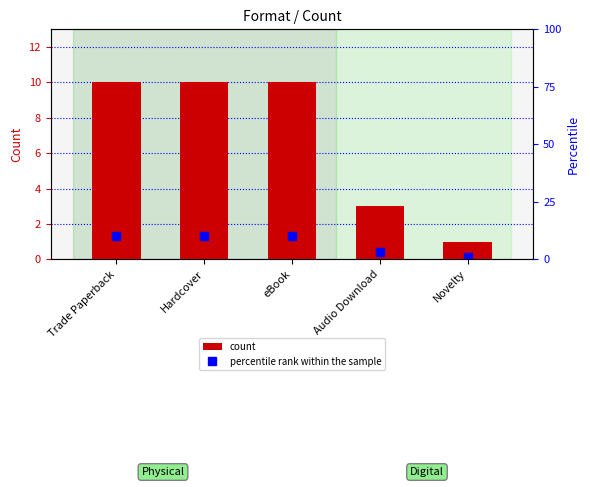

What is the difference between the values at Trade Paperback and Novelty?

9